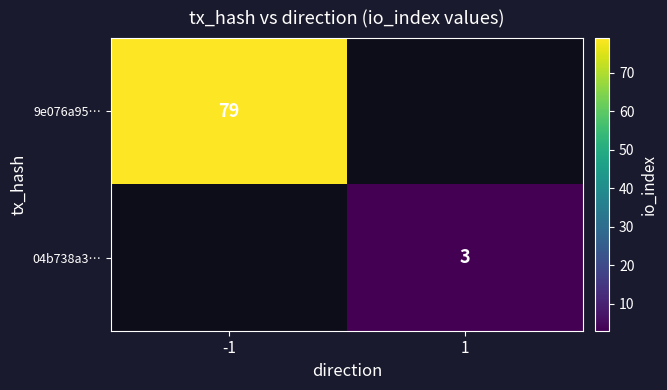

Is it true that 04b738a3… equals 3 at 1?

True